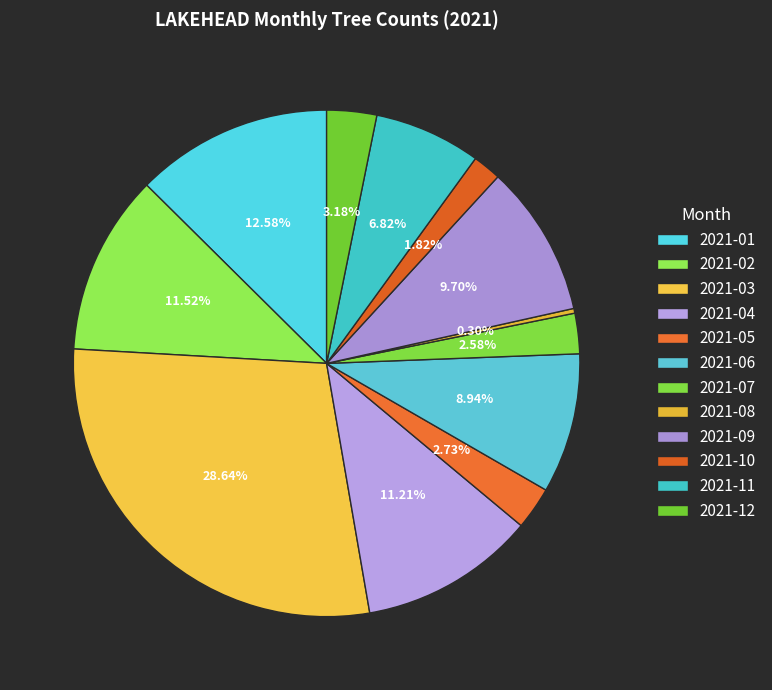

To the nearest percent, what is the difference between the largest and smallest slice percentages?

28%